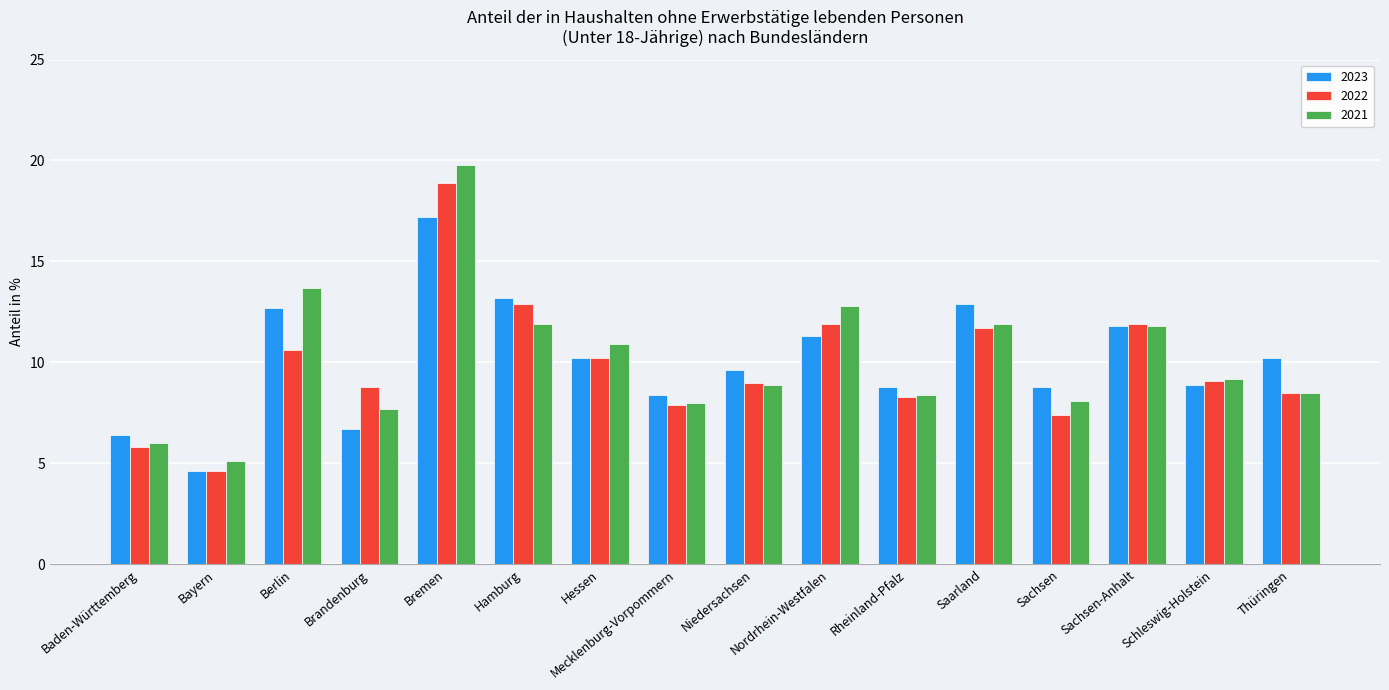

Which series changed the most between Niedersachsen and Rheinland-Pfalz?

2023